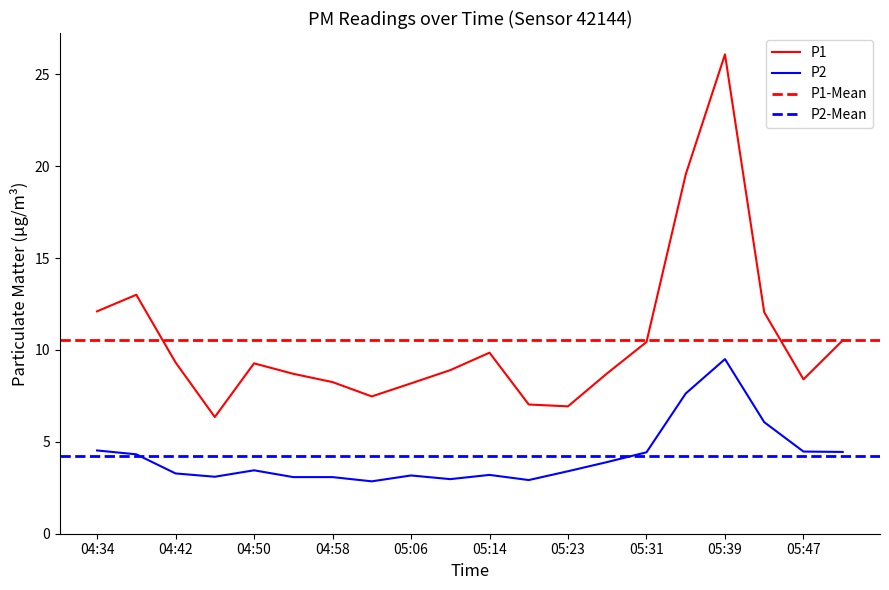

Is this an area chart (filled region under the line)?

No